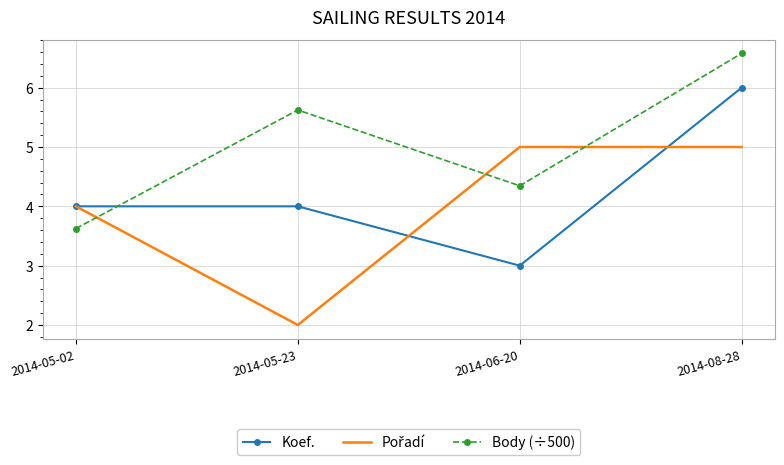

What is the sum of all Body (÷500) values?

20.2